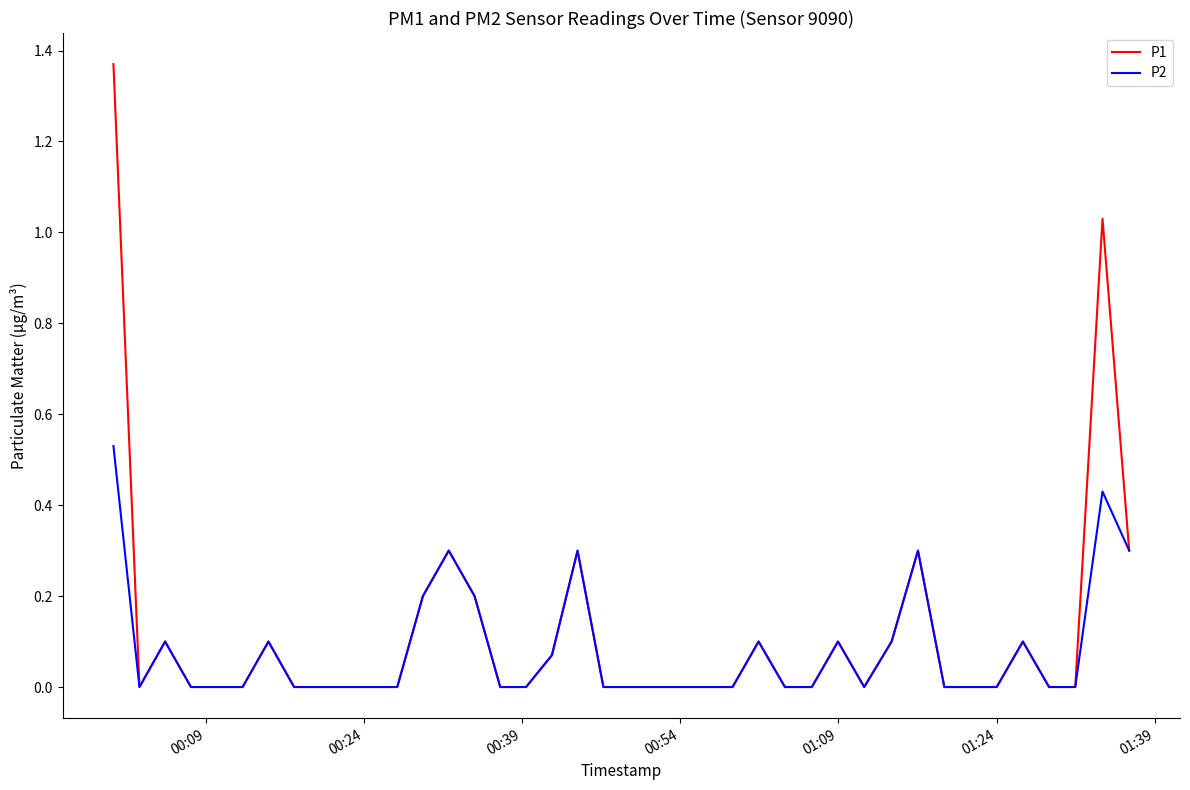

Is this an area chart (filled region under the line)?

No